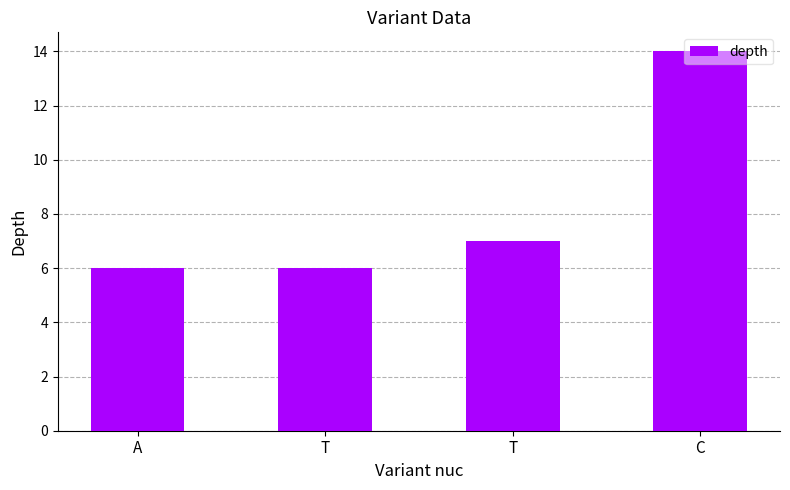

Reading right to left, what are all the values shown in this chart?

14	7	6	6